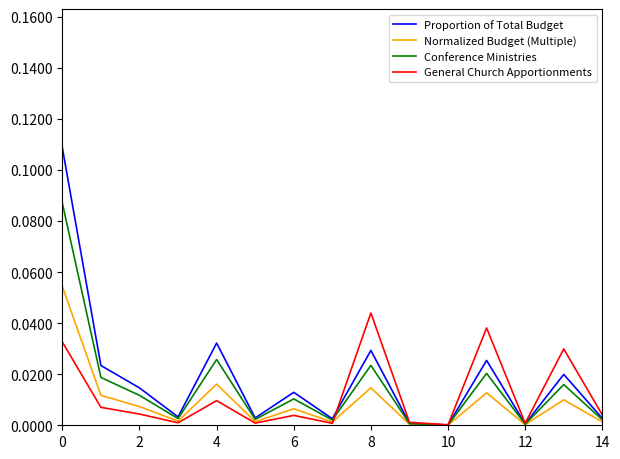

Does the chart display data point markers on the line(s)?

No